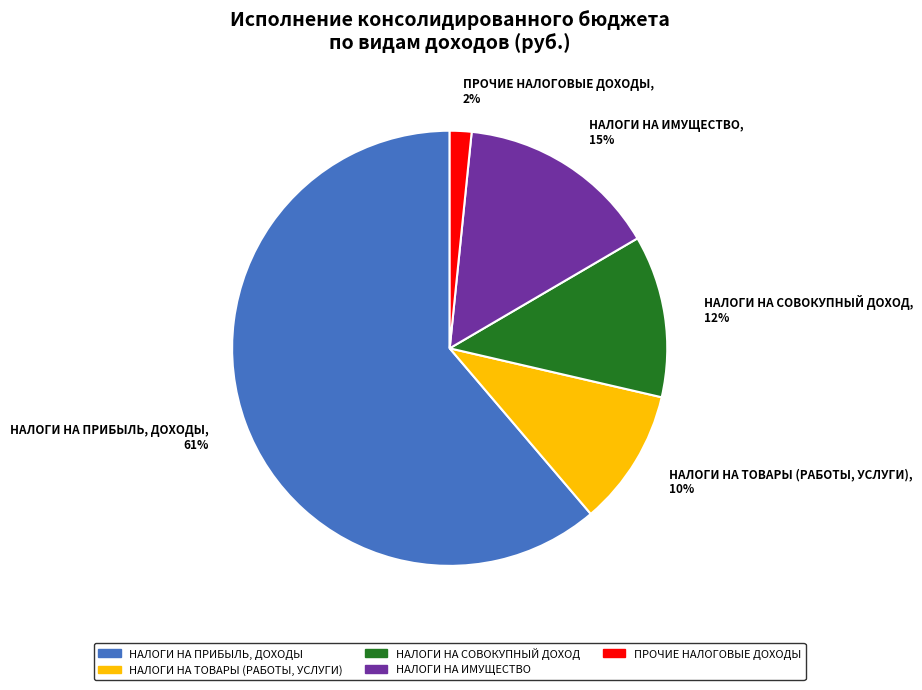

To the nearest percent, what portion does НАЛОГИ НА СОВОКУПНЫЙ ДОХОД represent?

12%